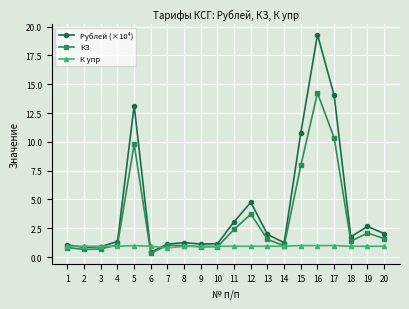

Between 5 and 8, which series saw the biggest shift?

Рублей (×10⁴)